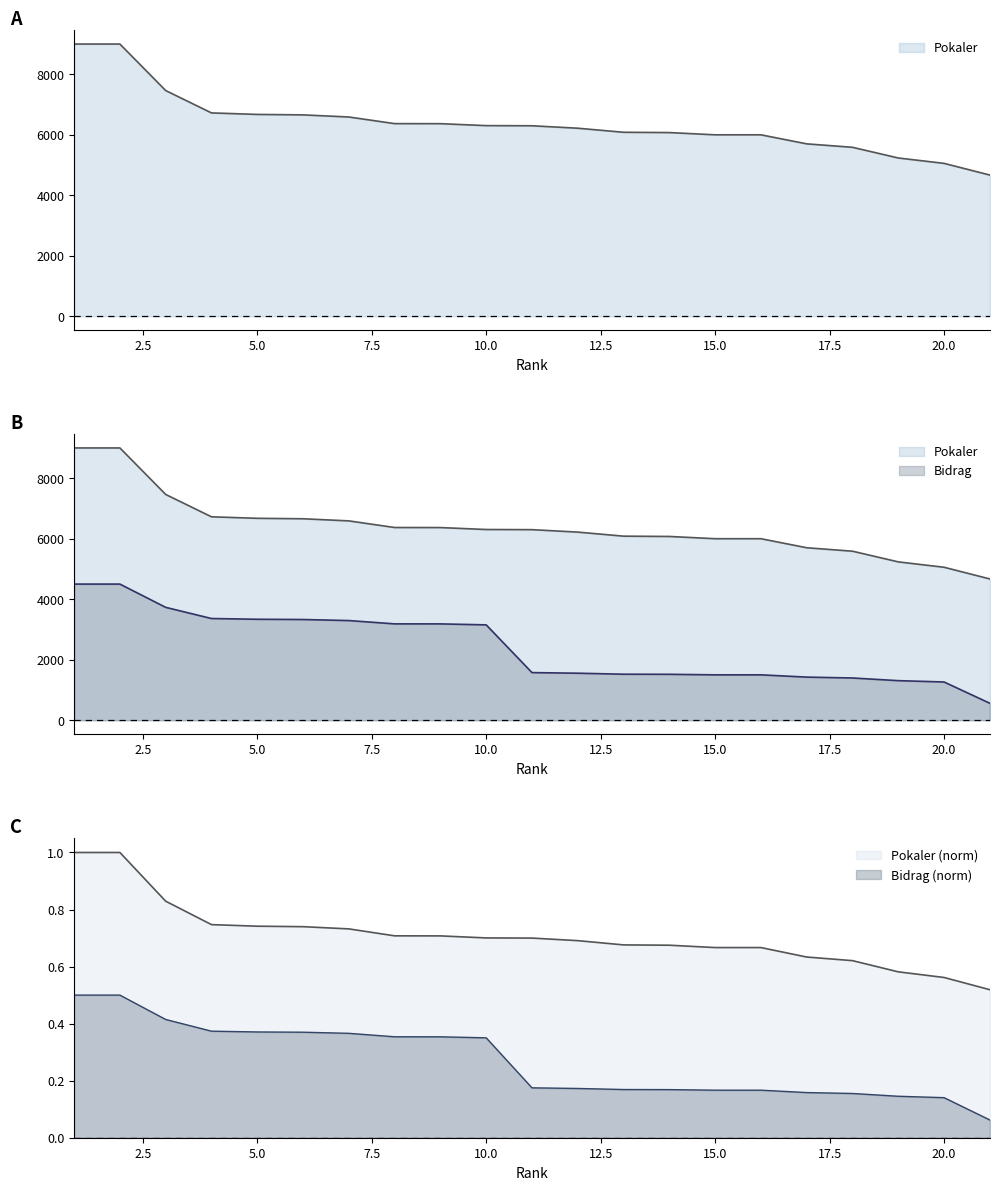

Rank the series at 12 from lowest to highest value.

Bidrag, Pokaler